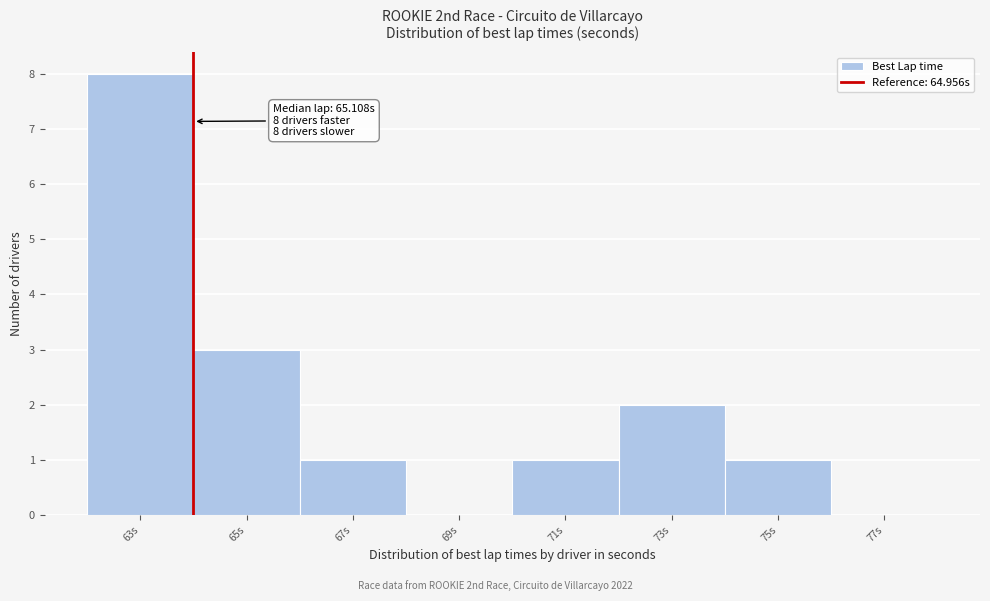

Reading right to left, what are all the values shown in this chart?

77s=0	75s=1	73s=2	71s=1	69s=0	67s=1	65s=3	63s=8